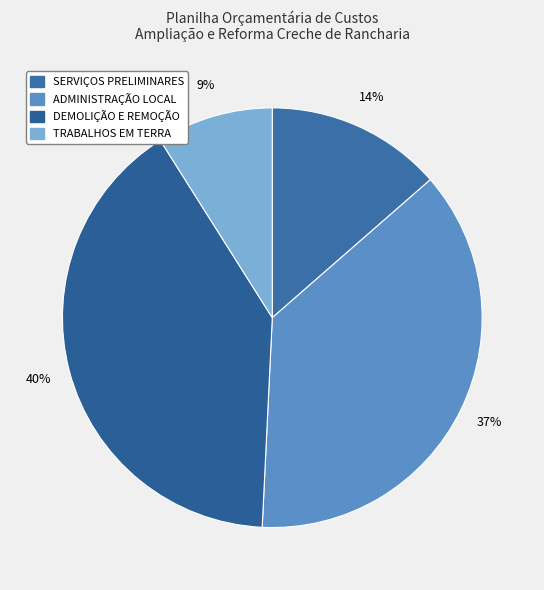

What percentage is NOT represented by DEMOLIÇÃO E REMOÇÃO?

59.7%